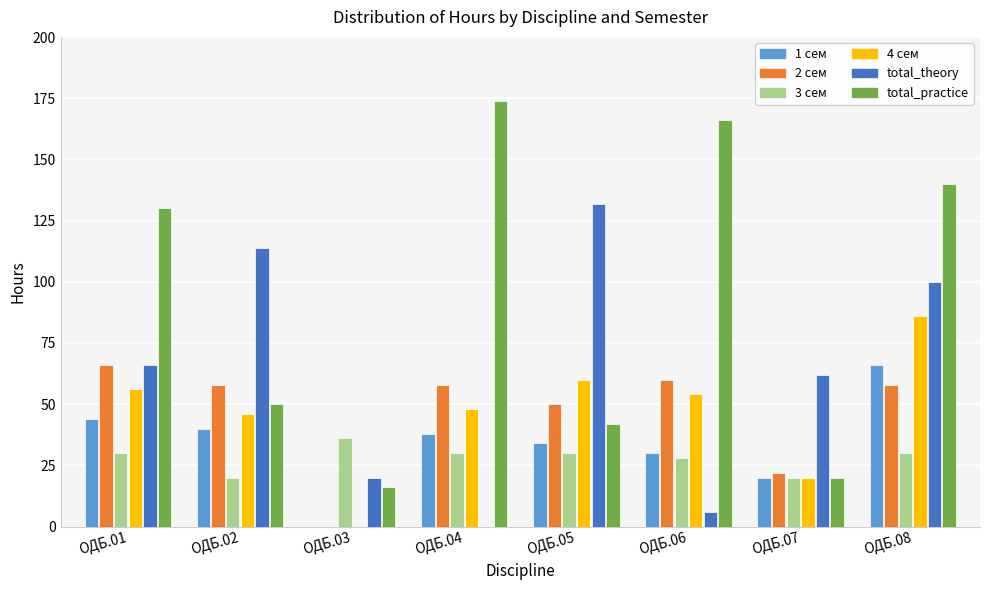

Which series has the largest total across all categories?

total_practice